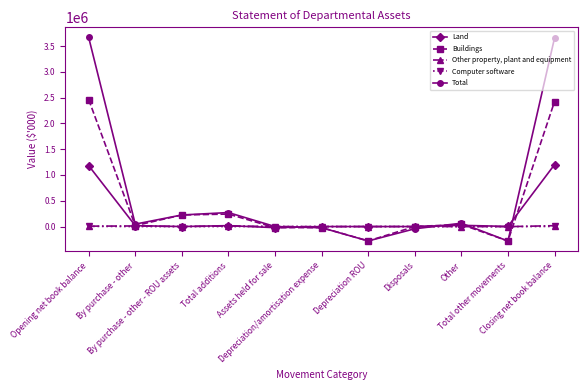

Which series has the largest total across all categories?

Total